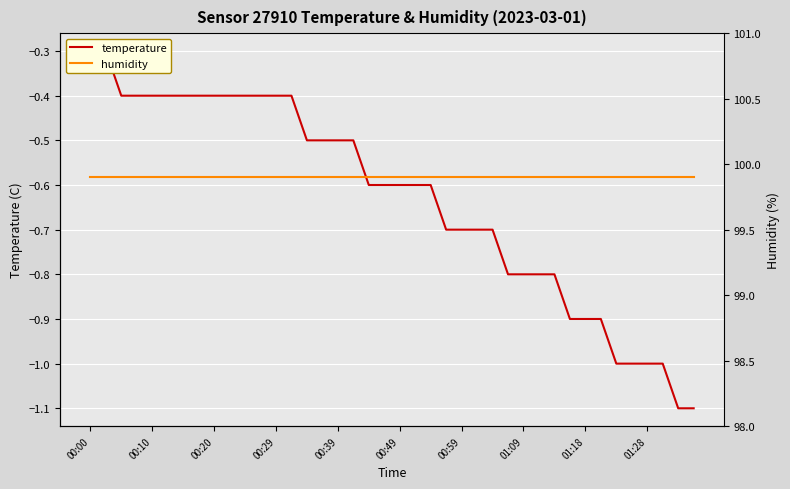

What are all the series names shown in the legend?

temperature, humidity